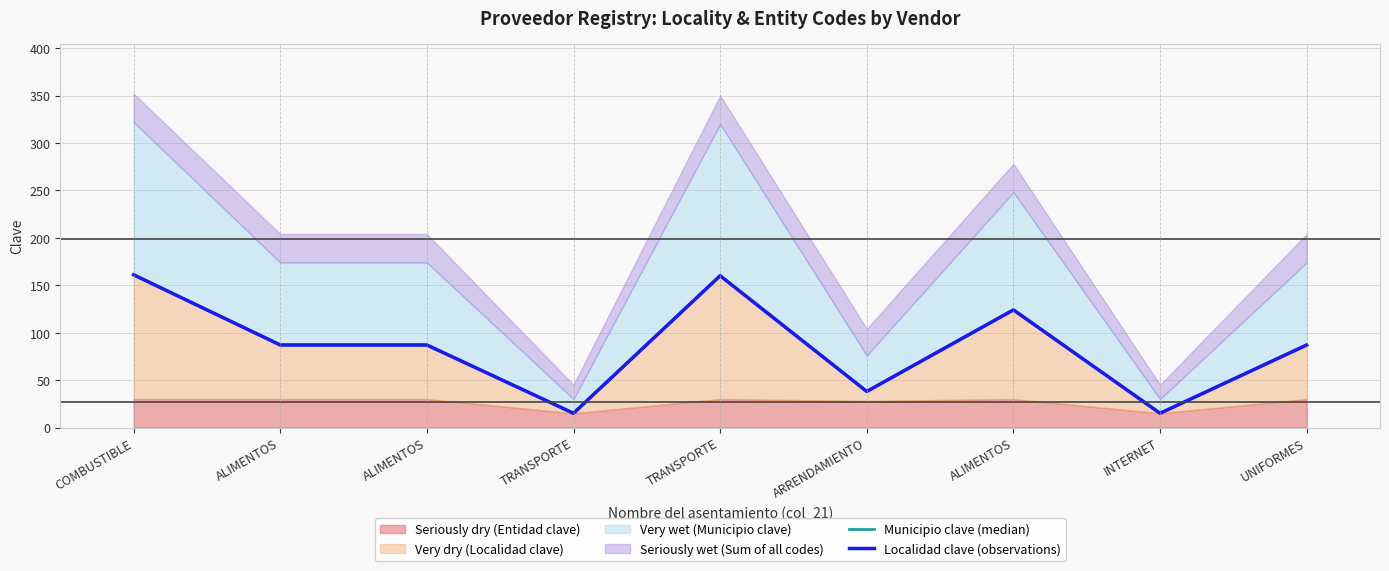

How many Localidad clave (observations) values are between 38 and 124?

5